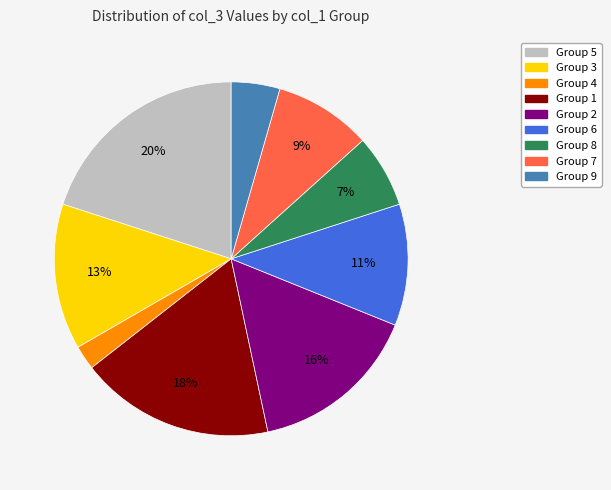

What is the largest slice in the pie chart?

Group 5